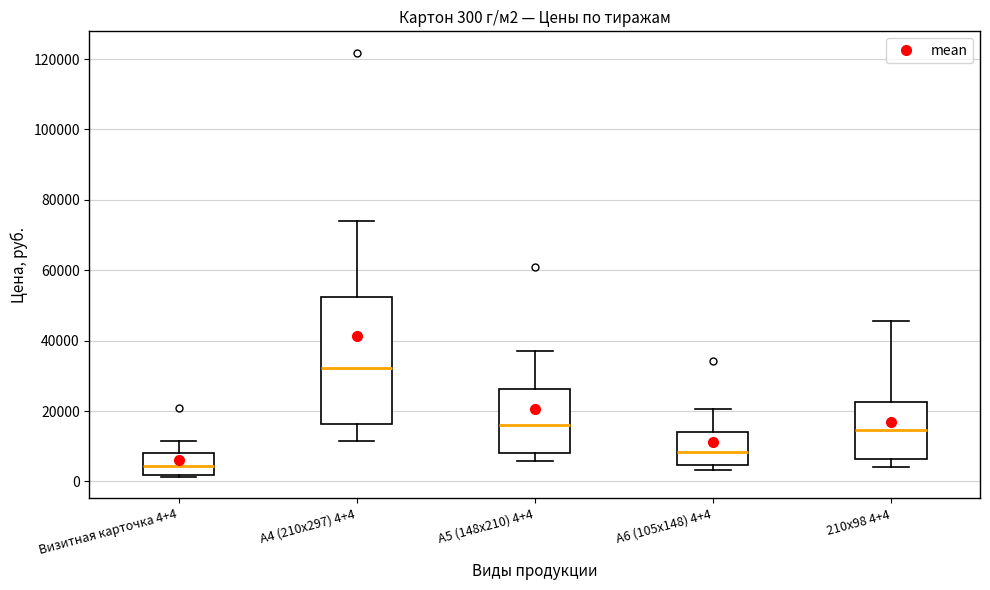

Which box has the lowest median line?

Визитная карточка 4+4